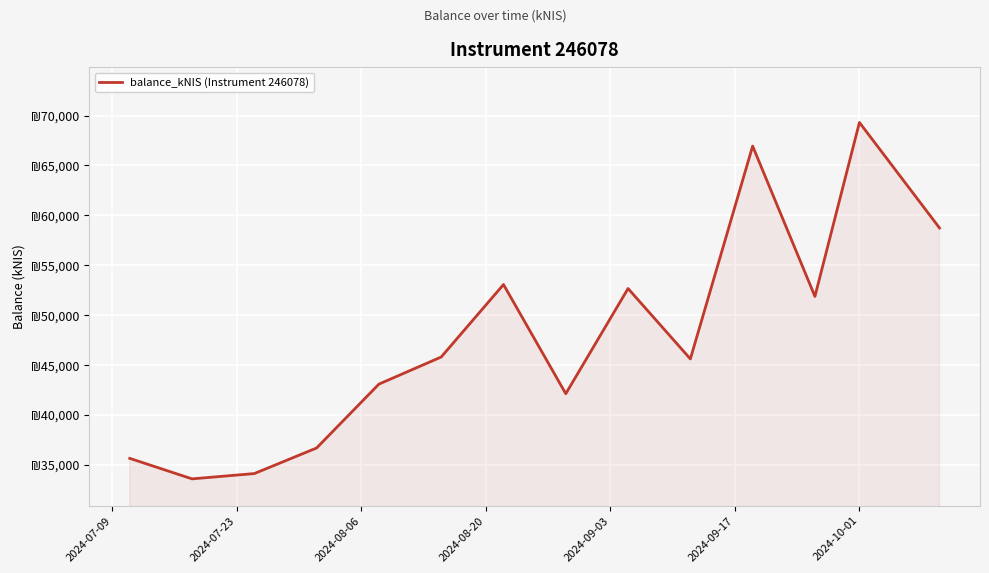

Is this an area chart (filled region under the line)?

Yes